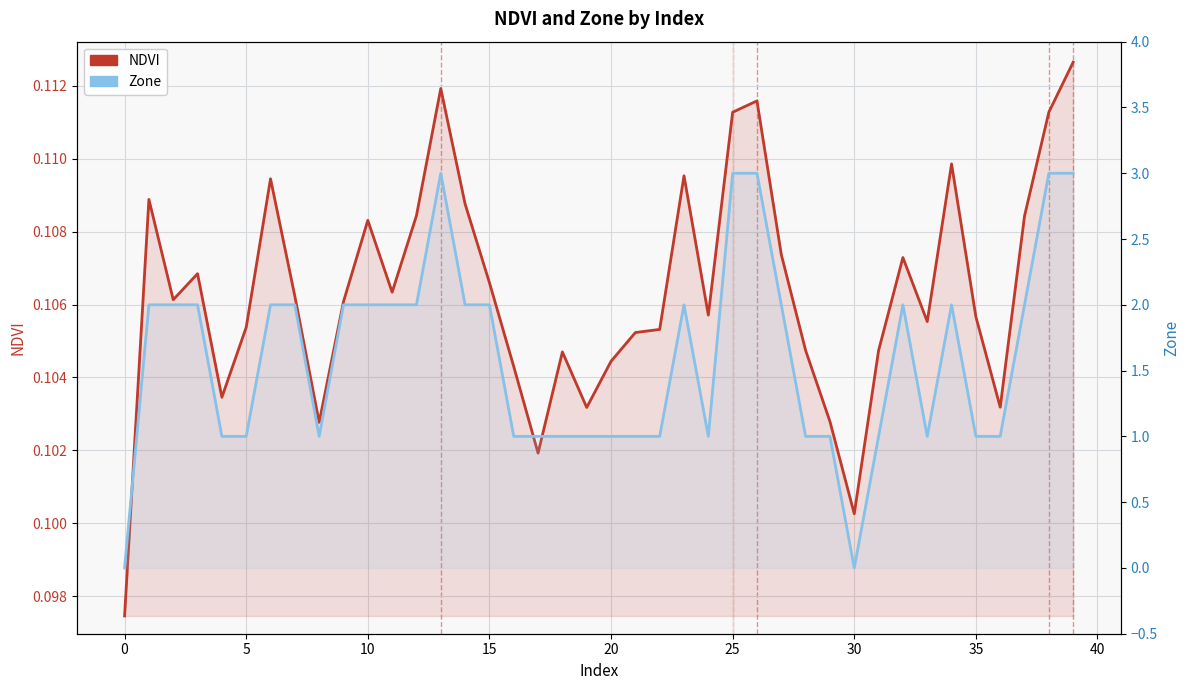

Which label corresponds to the smallest value in the chart?

−5